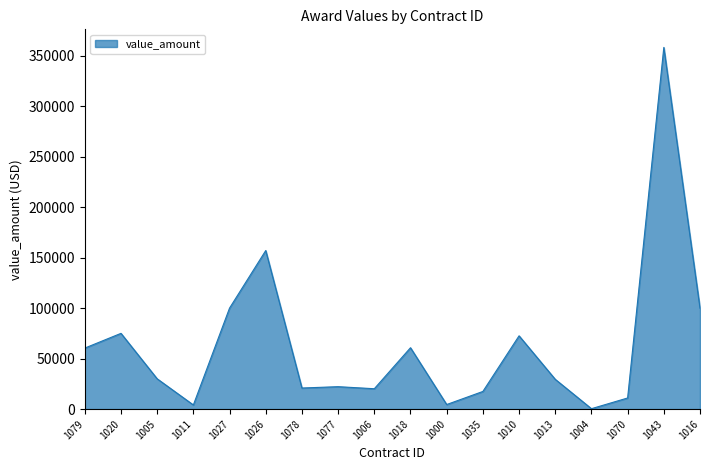

Where is the first local minimum?

1011